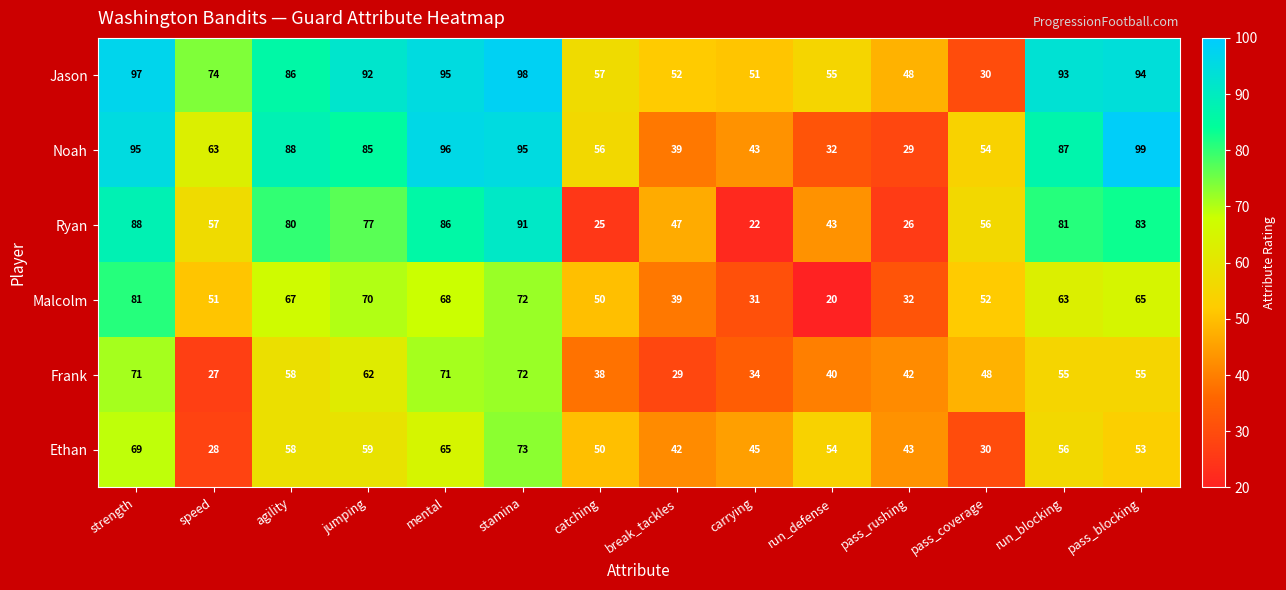

What is the total value across all series at strength?

501